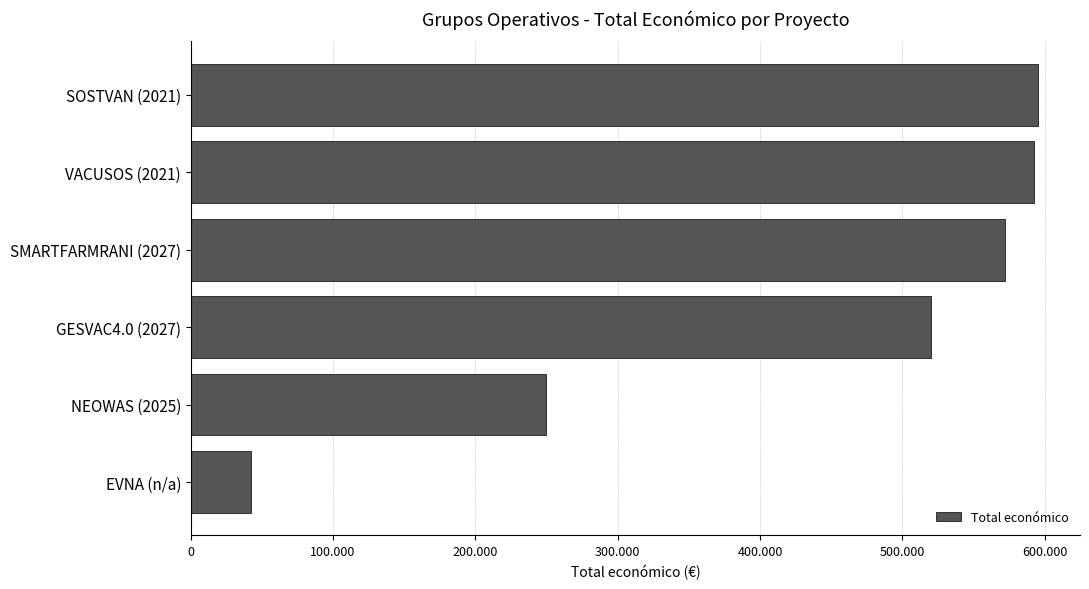

Are the bars horizontal?

Yes